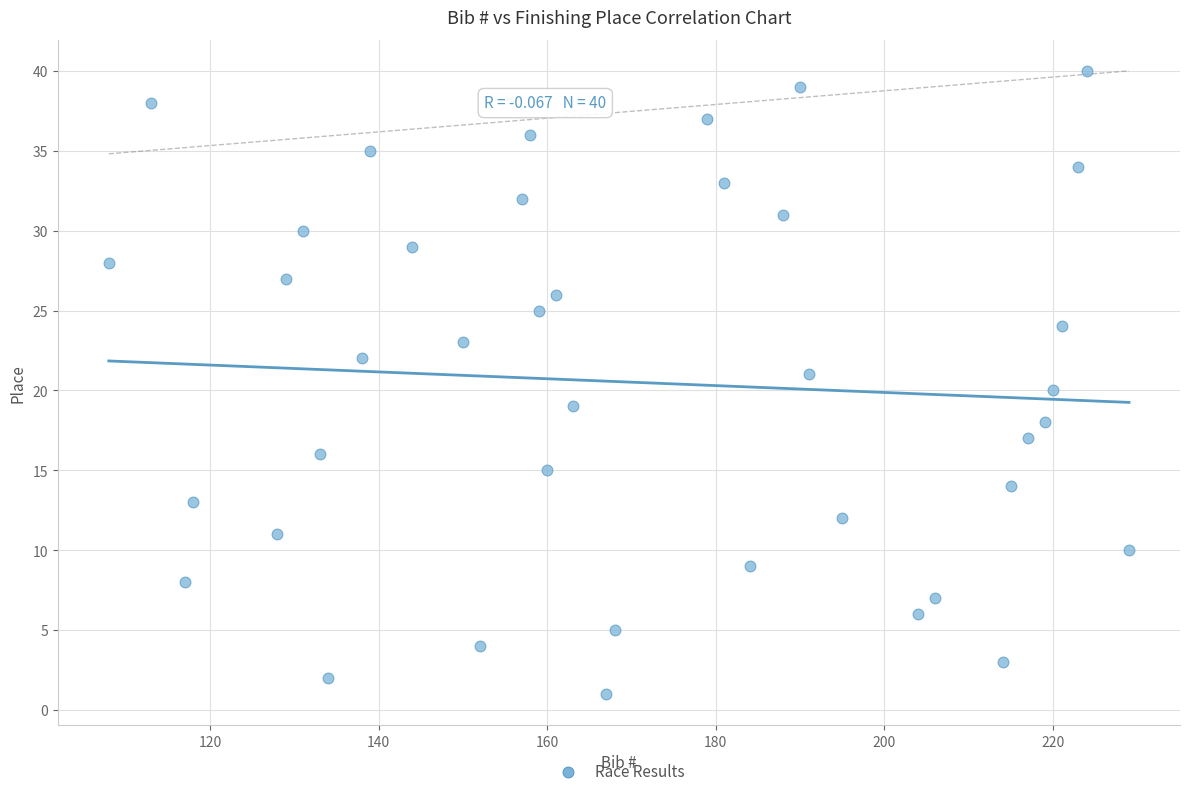

What is the range of X values (max minus min)?

121